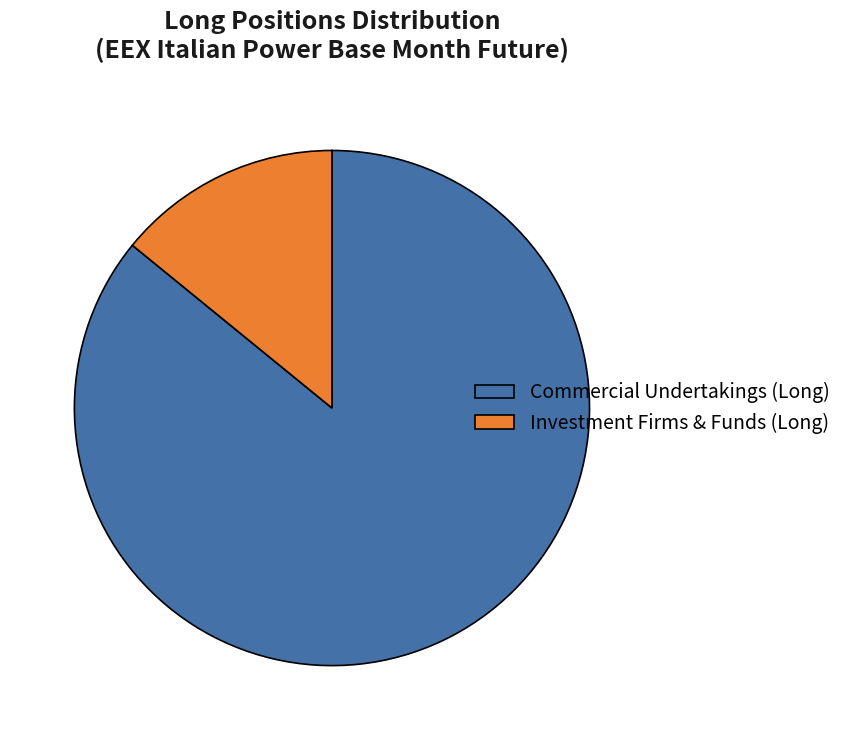

Is the sum of Investment Firms & Funds (Long) and Commercial Undertakings (Long) greater than half?

Yes